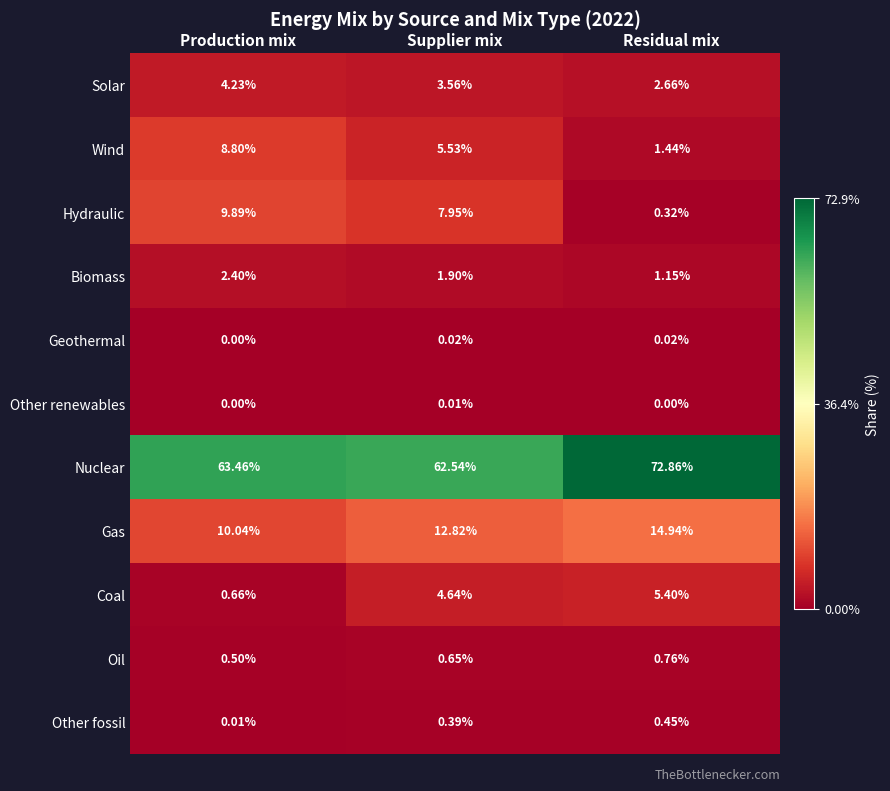

Which series has the largest total across all categories?

Nuclear